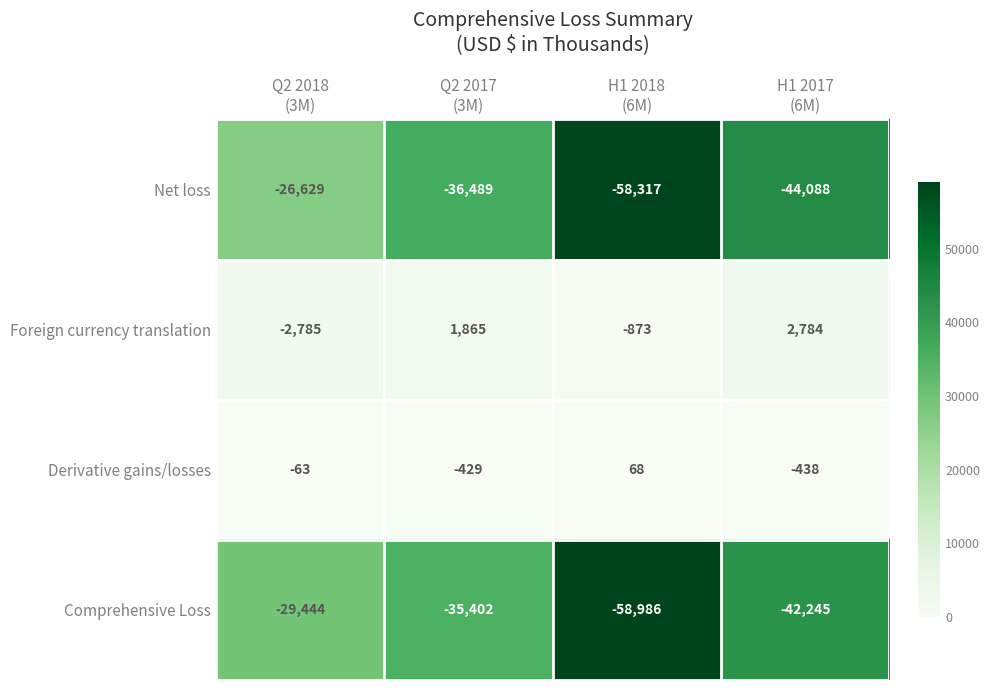

At H1 2017
(6M), list the series in order from largest to smallest.

Foreign currency translation, Derivative gains/losses, Comprehensive Loss, Net loss